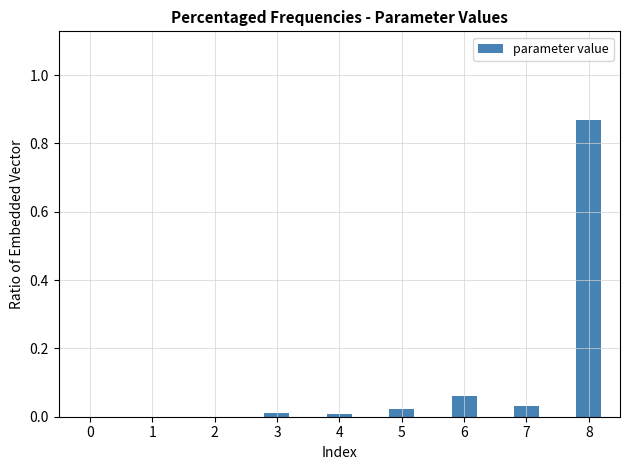

Is it true that the value at 5 is 0.0?

True